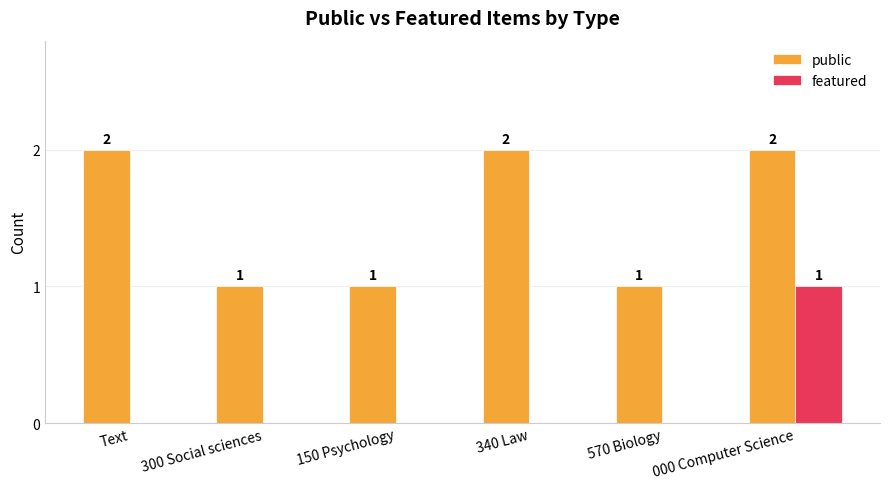

What is the sum of the public values at 300 Social sciences and 340 Law?

3